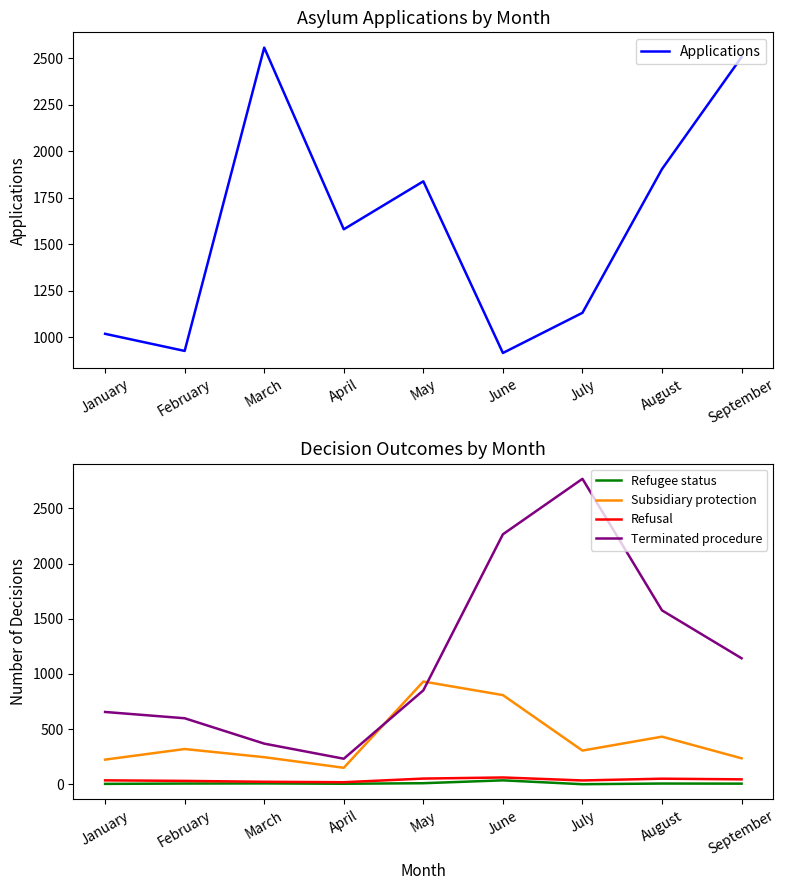

Reading right to left, transcribe all the data shown in this chart.

Applications: 2507	1905	1132	916	1839	1581	2558	927	1019
Refugee status: 5	6	0	35	9	4	7	6	3
Subsidiary protection: 235	431	305	808	931	149	245	319	223
Refusal: 44	50	34	61	51	18	22	30	35
Terminated procedure: 1142	1576	2769	2266	851	231	368	598	655